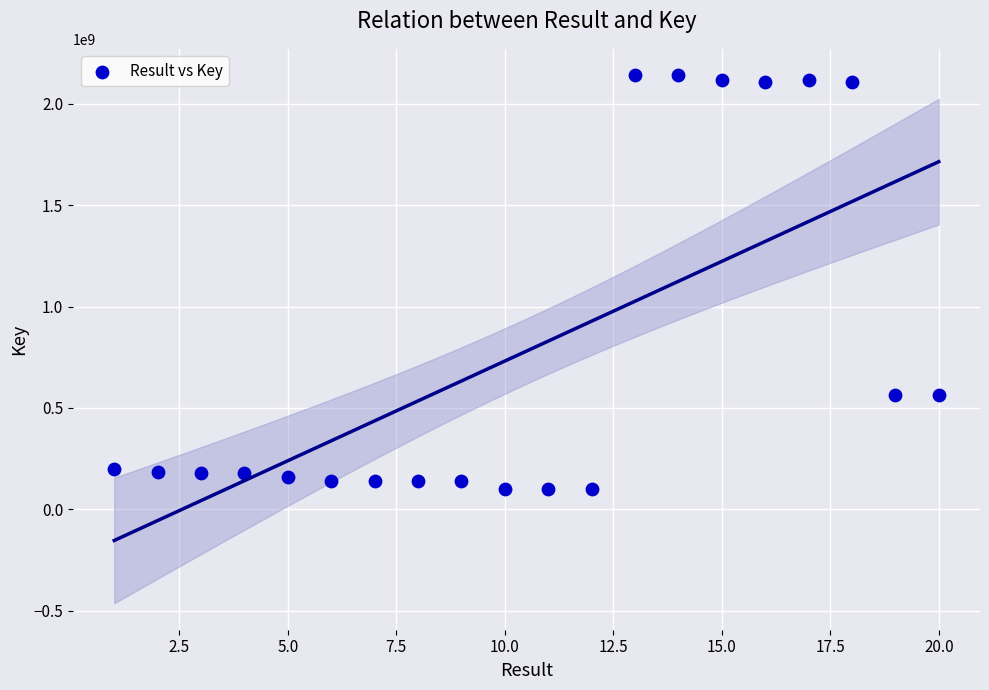

What is the range of Y values (max minus min)?

2039934815